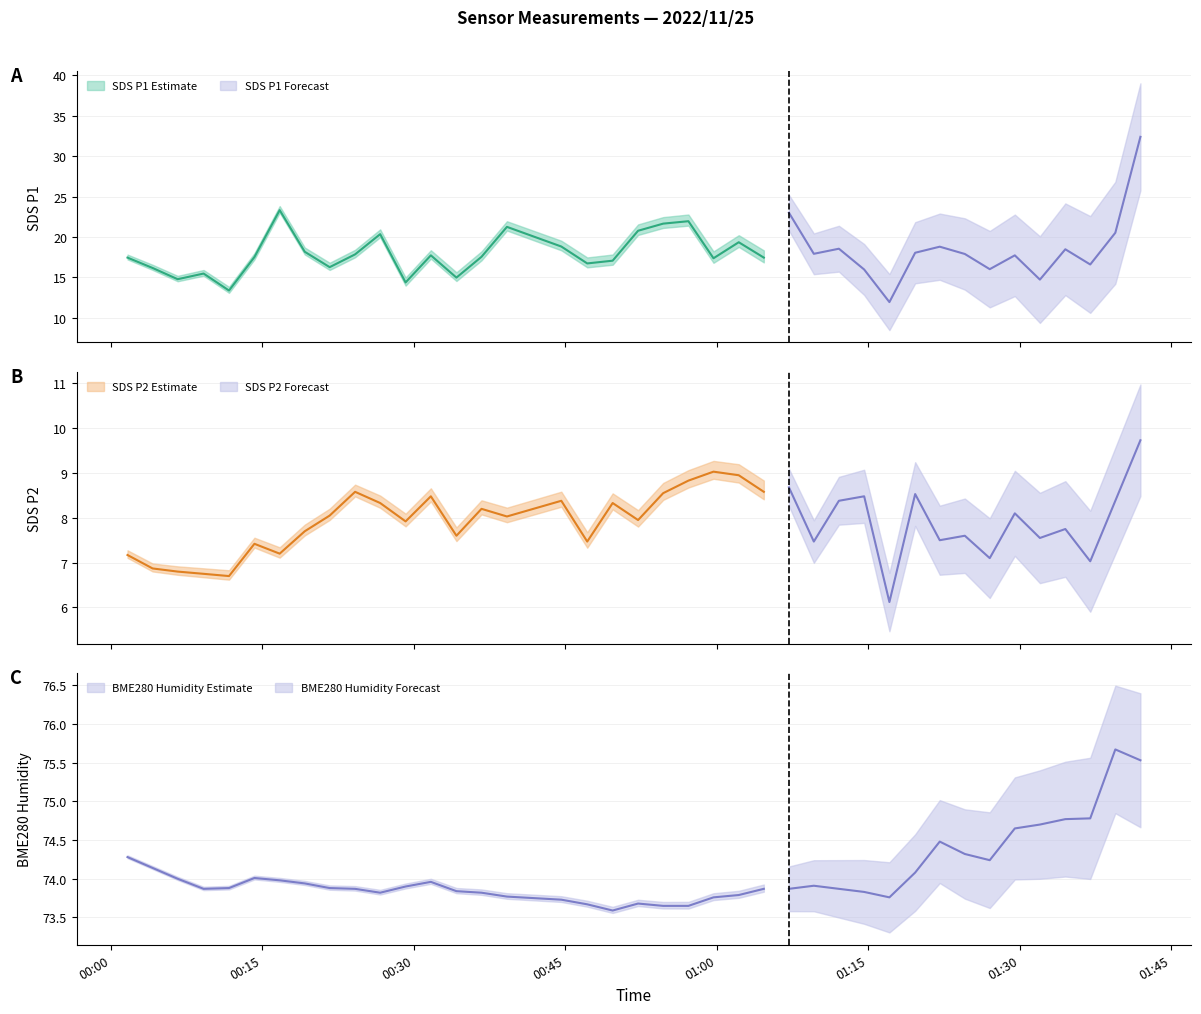

Reading left to right, what are all the values shown in this chart?

SDS_P1: 17.4	16.2	14.8	15.5	13.4	17.5	23.3	18.2	16.3	17.9	20.4	14.4	17.7	15.0	17.6	21.2	18.8	16.7	17.1	20.8	21.6	21.9	17.4	19.4	17.4	23.0	17.9	18.6	16.0	11.9	18.1	18.8	17.9	16.0	17.7	14.7	18.5	16.6	20.5	32.4
SDS_P2: 7.2	6.9	6.8	6.8	6.7	7.4	7.2	7.7	8.1	8.6	8.3	7.9	8.5	7.6	8.2	8.0	8.4	7.5	8.3	8.0	8.6	8.8	9.0	8.9	8.6	8.7	7.5	8.4	8.5	6.1	8.5	7.5	7.6	7.1	8.1	7.5	7.8	7.0	8.4	9.7
BME280_humidity: 74.3	74.1	74.0	73.9	73.9	74.0	74.0	73.9	73.9	73.9	73.8	73.9	74.0	73.8	73.8	73.8	73.7	73.7	73.6	73.7	73.7	73.7	73.8	73.8	73.9	73.9	73.9	73.9	73.8	73.8	74.1	74.5	74.3	74.2	74.7	74.7	74.8	74.8	75.7	75.5